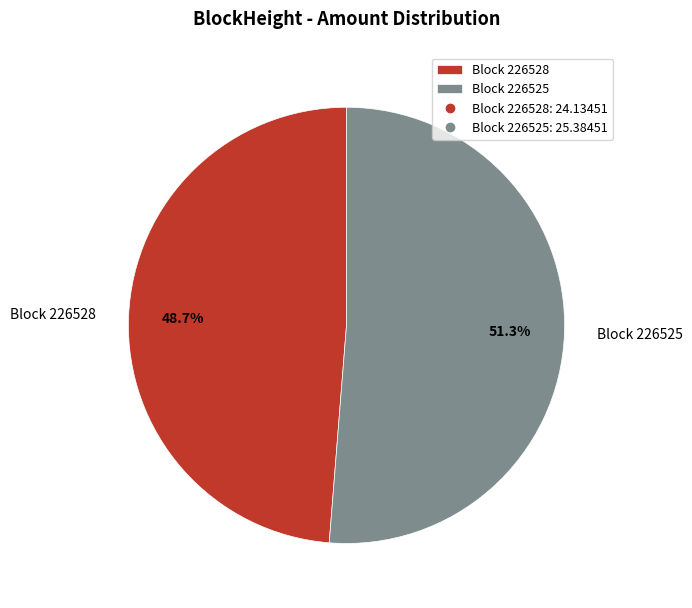

What is the smallest slice in the pie chart?

Block 226528